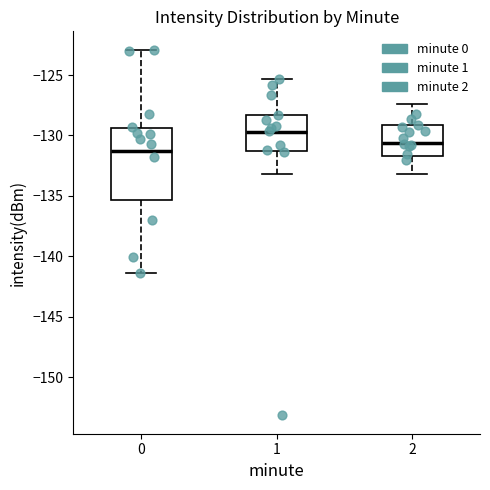

Reading left to right, read every box against the y-axis: the position of its median line, the range the box covers, and the ends of its whiskers. The values are not printed on the chart, so give them approximately, as read against the axis.

0: median -131.5, box -135.5 to -129.5, whiskers -141.5 to -123.0
1: median -129.5, box -131.5 to -128.5, whiskers -133.0 to -125.5
2: median -130.5, box -131.5 to -129.0, whiskers -133.0 to -127.5